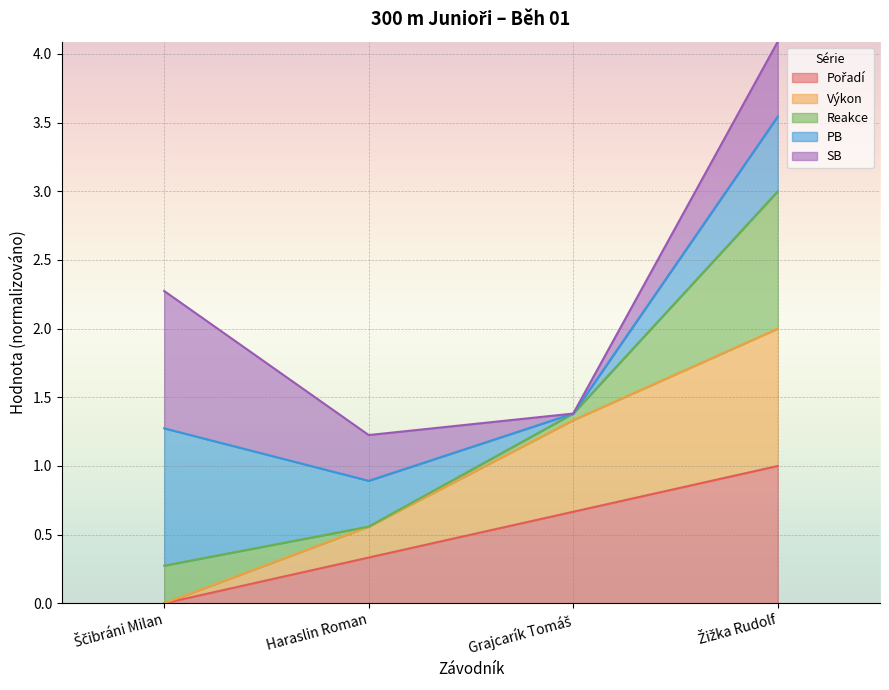

What is the label of the 4th point from the right?

Ščibráni Milan